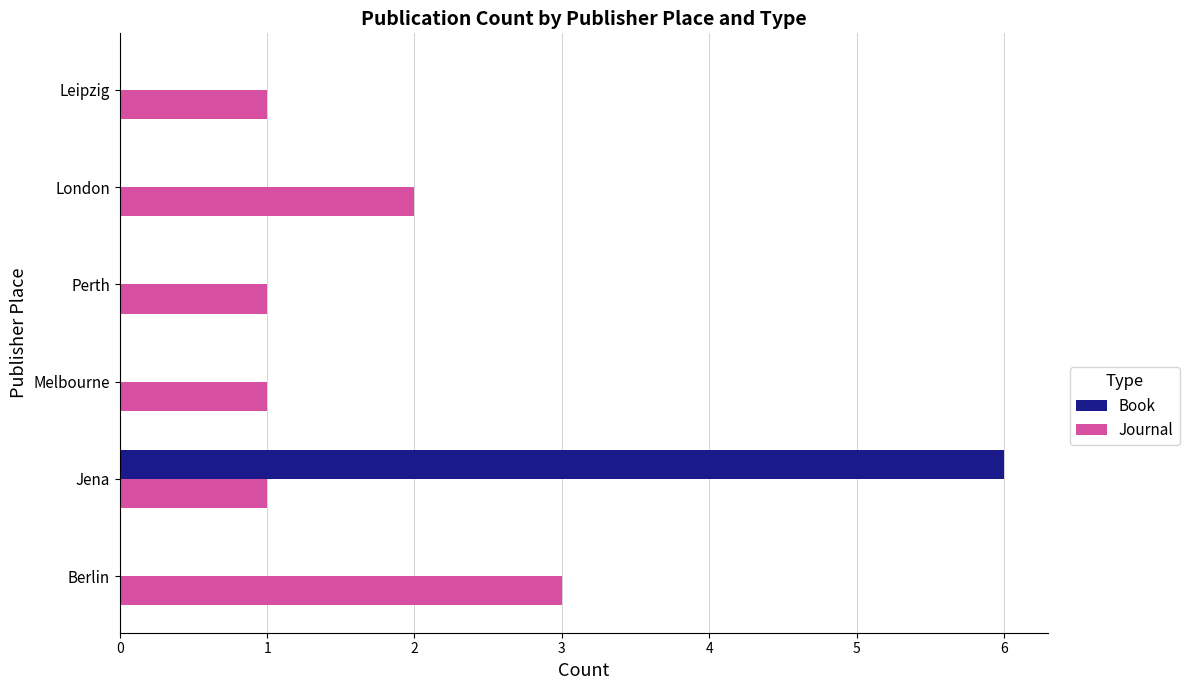

The value of Book at Melbourne is 0. True or false?

True